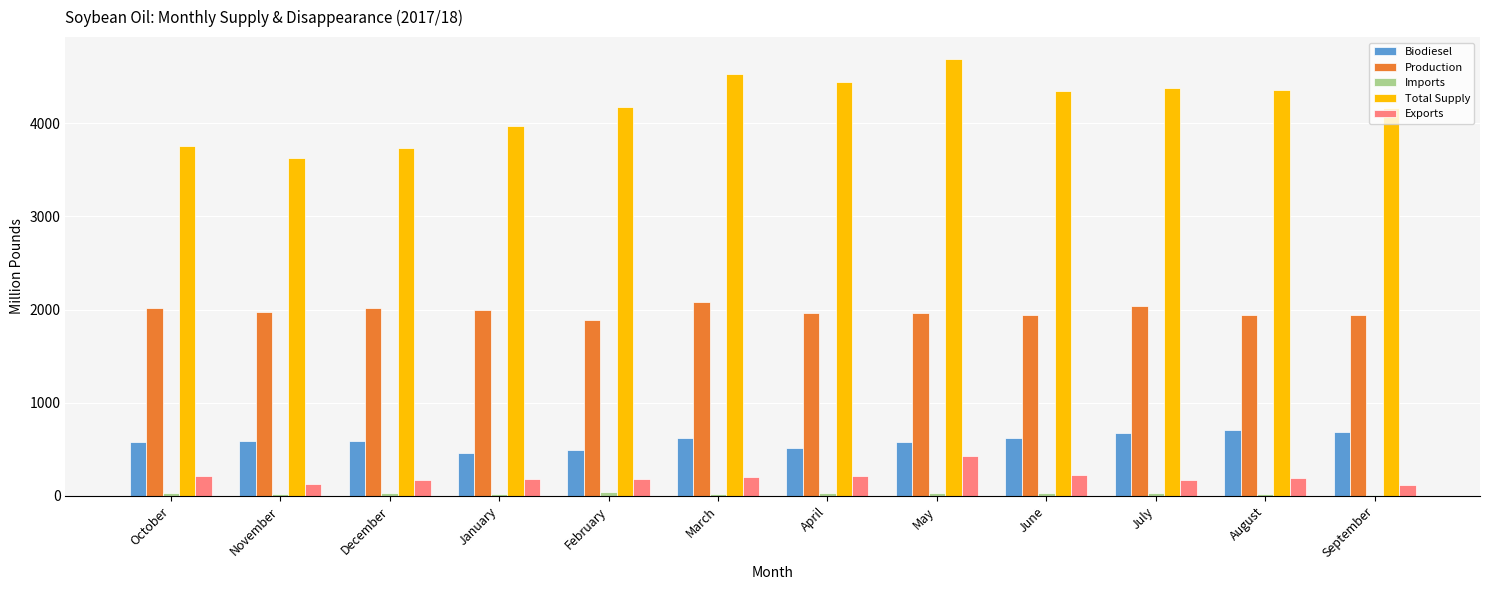

What is the highest value of the Production series?

2079.1